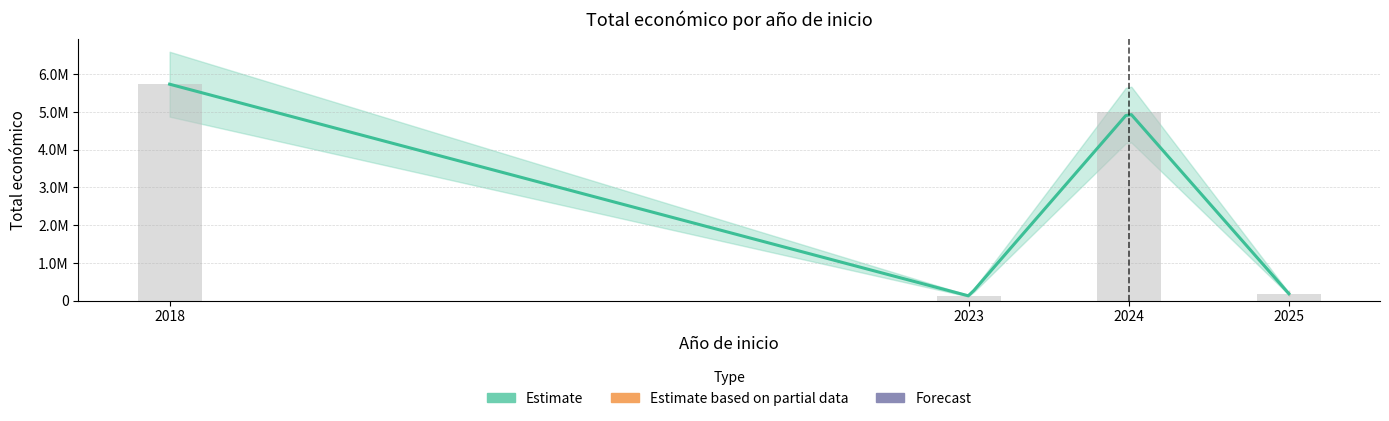

Which has a higher value, 2024 or 2023?

2024